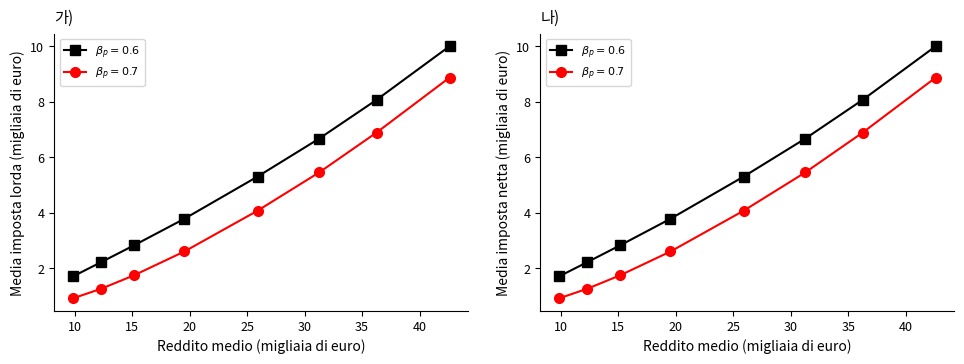

What is the difference between the highest and lowest values at 40?

1.1